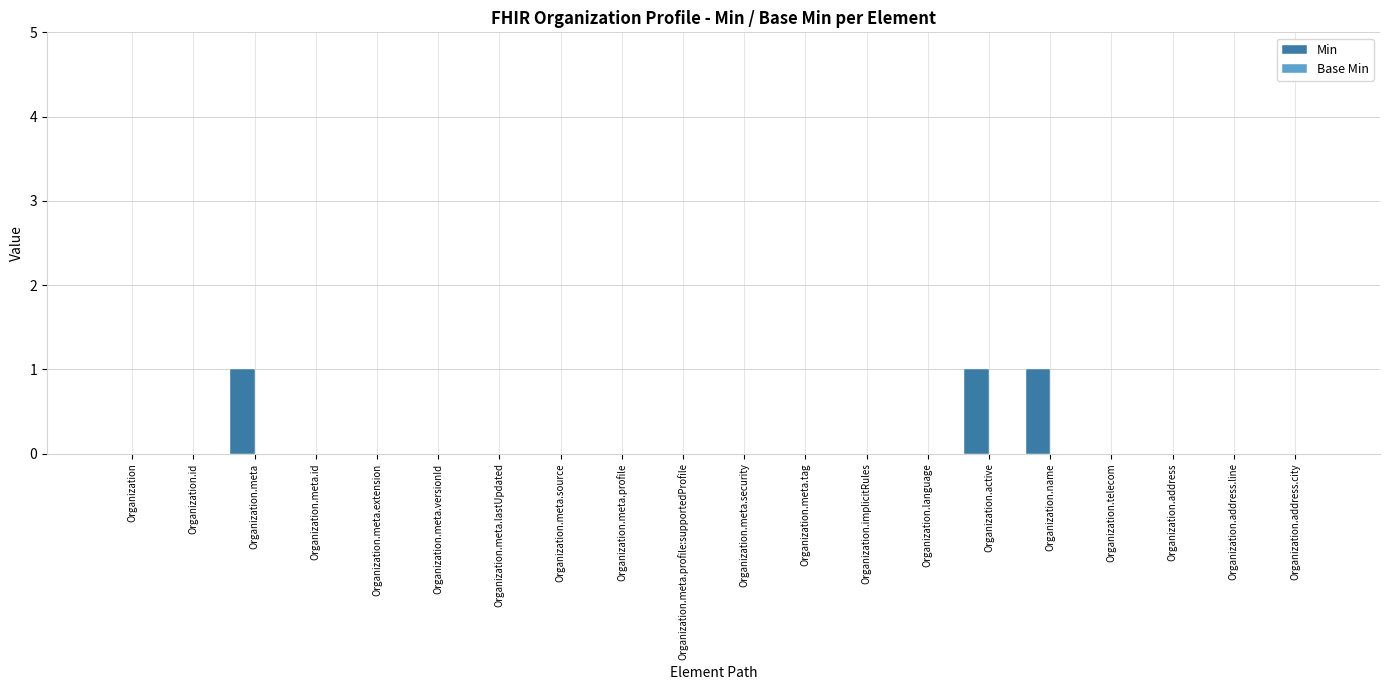

Between Organization.meta and Organization.meta.source, which is larger?

Organization.meta